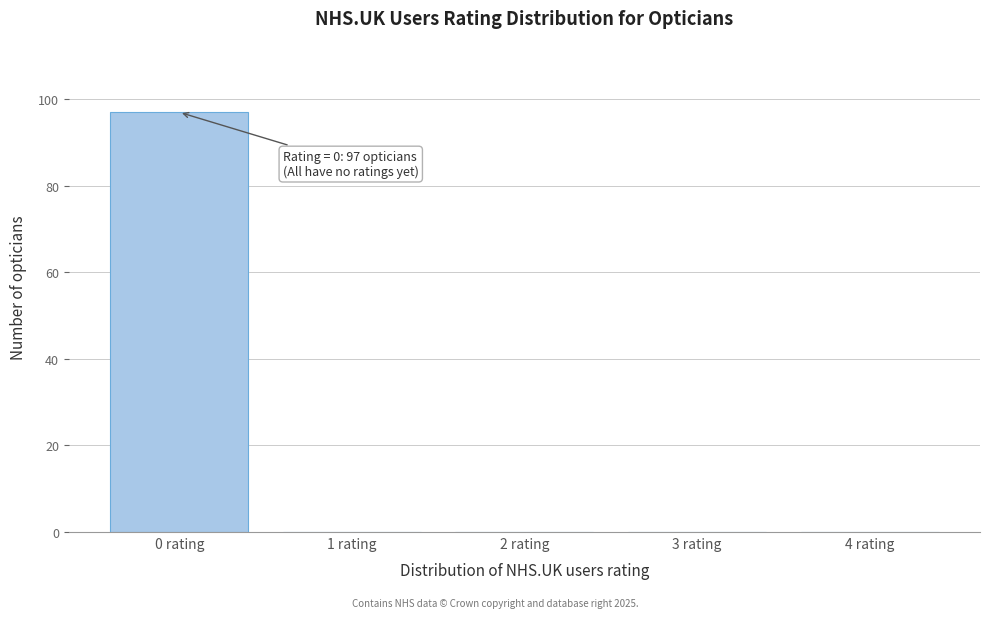

Reading right to left, what are all the values shown in this chart?

4 rating=0	3 rating=0	2 rating=0	1 rating=0	0 rating=97